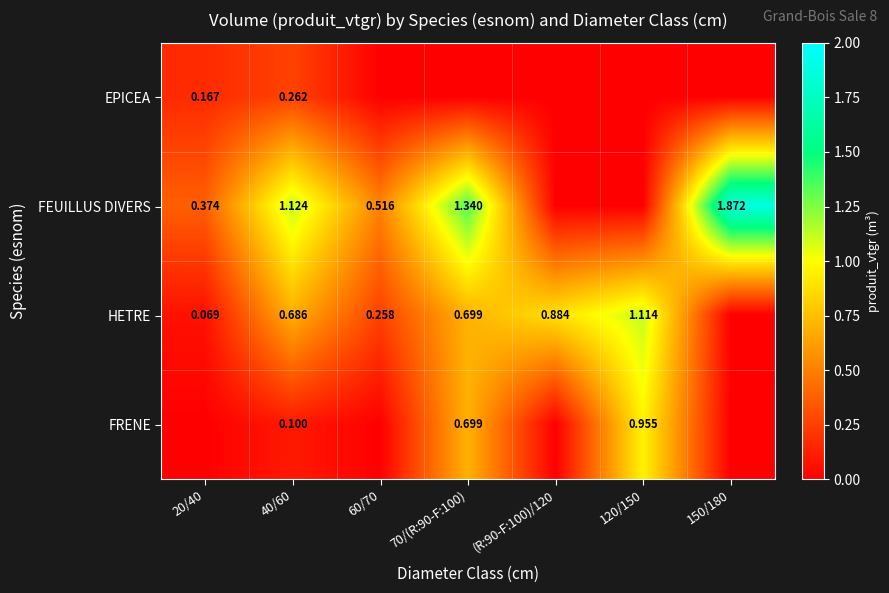

What is the difference between the FEUILLUS DIVERS values at 70/(R:90-F:100) and 40/60?

0.2